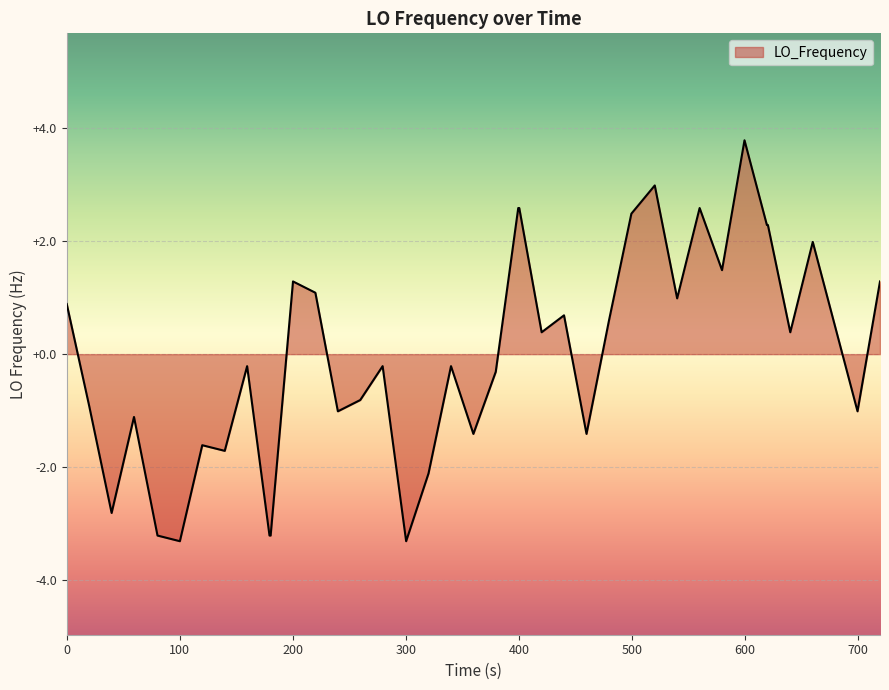

How many categories are shown in the chart?

40